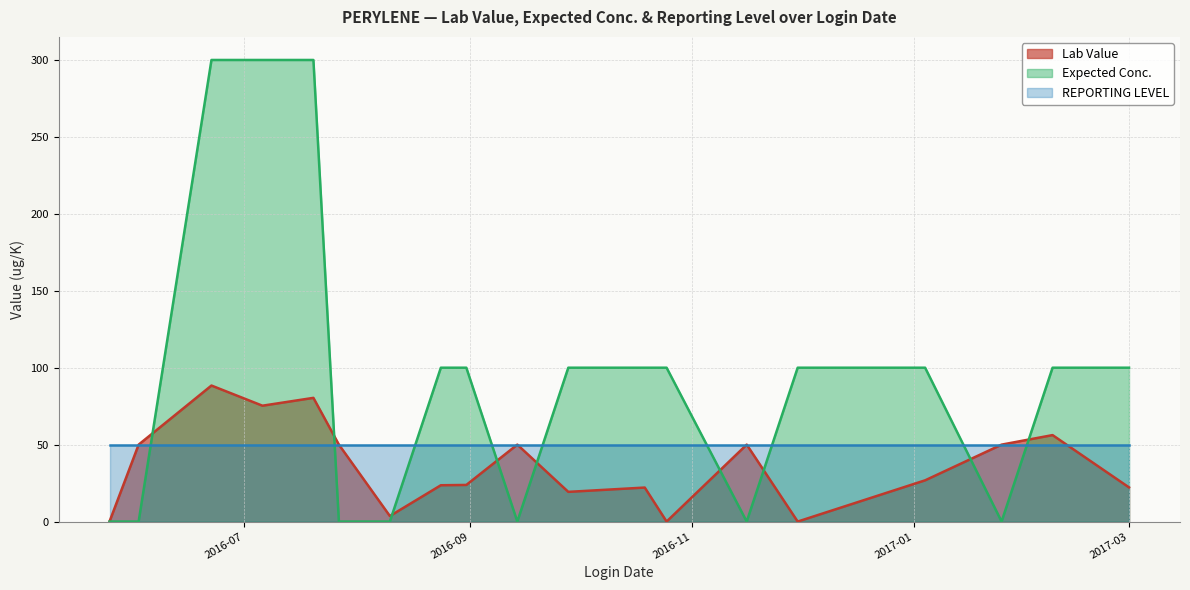

What are all the series names shown in the legend?

Lab Value, Expected Conc., REPORTING LEVEL